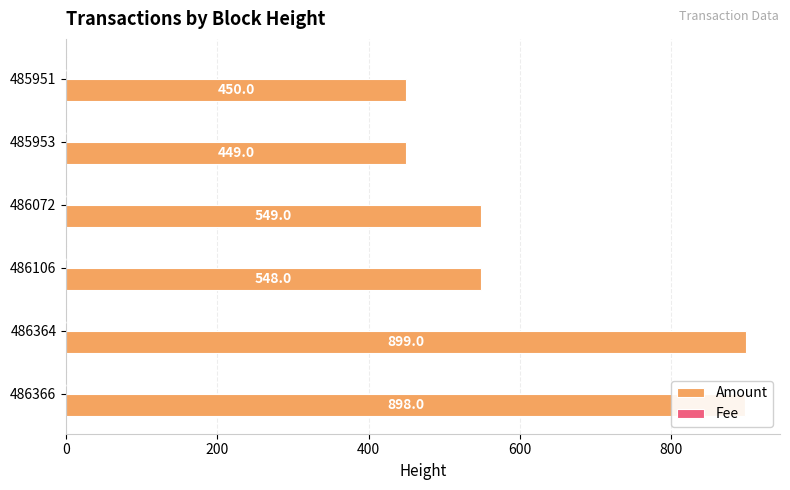

At which category does the chart reach its peak across all series?

486364